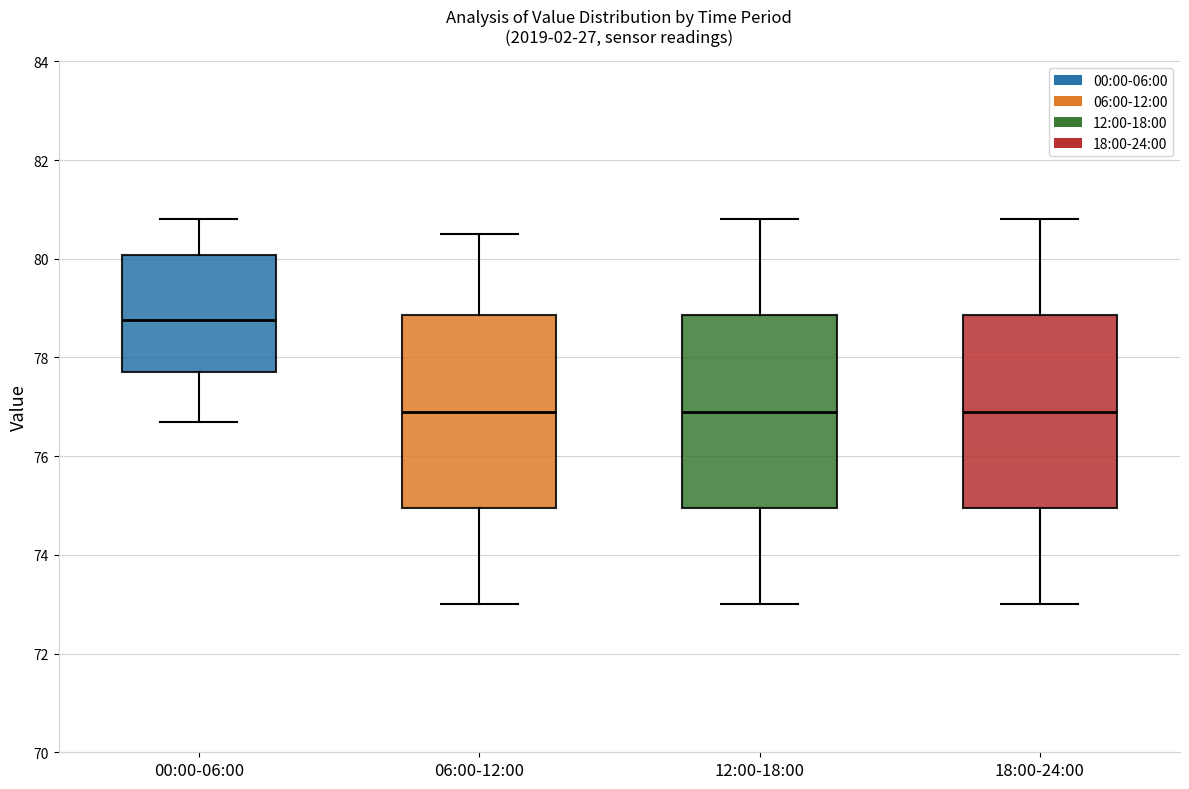

Reading left to right, read every box against the y-axis: the position of its median line, the range the box covers, and the ends of its whiskers. The values are not printed on the chart, so give them approximately, as read against the axis.

00:00-06:00: median 78.8, box 77.8 to 80.0, whiskers 76.8 to 80.8
06:00-12:00: median 77.0, box 75.0 to 78.8, whiskers 73.0 to 80.6
12:00-18:00: median 77.0, box 75.0 to 78.8, whiskers 73.0 to 80.8
18:00-24:00: median 77.0, box 75.0 to 78.8, whiskers 73.0 to 80.8